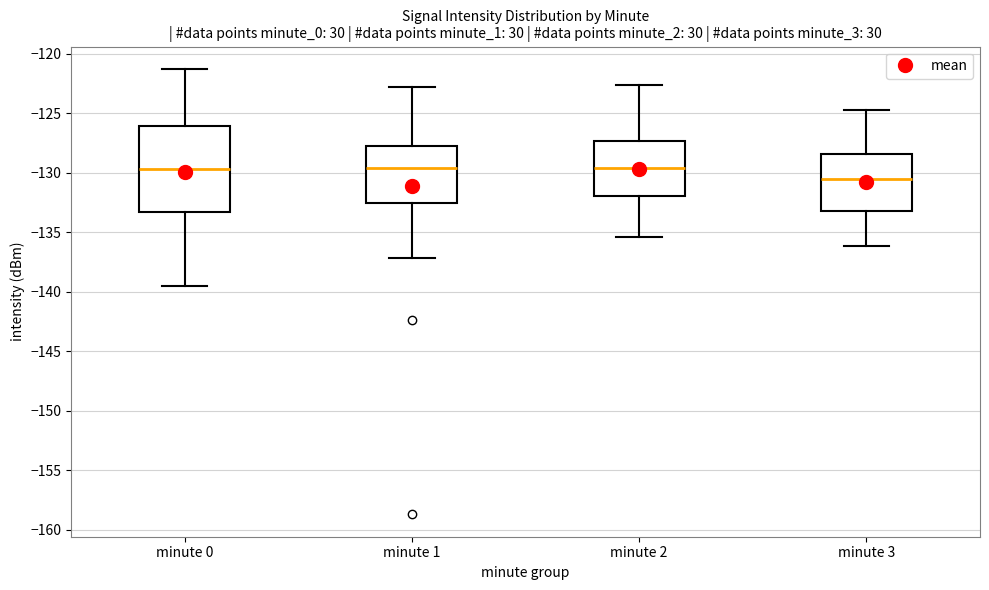

Where is the lower edge of the box for minute 0 on the y-axis? The values are not printed on the chart, so give them approximately, as read against the axis.

-133.5